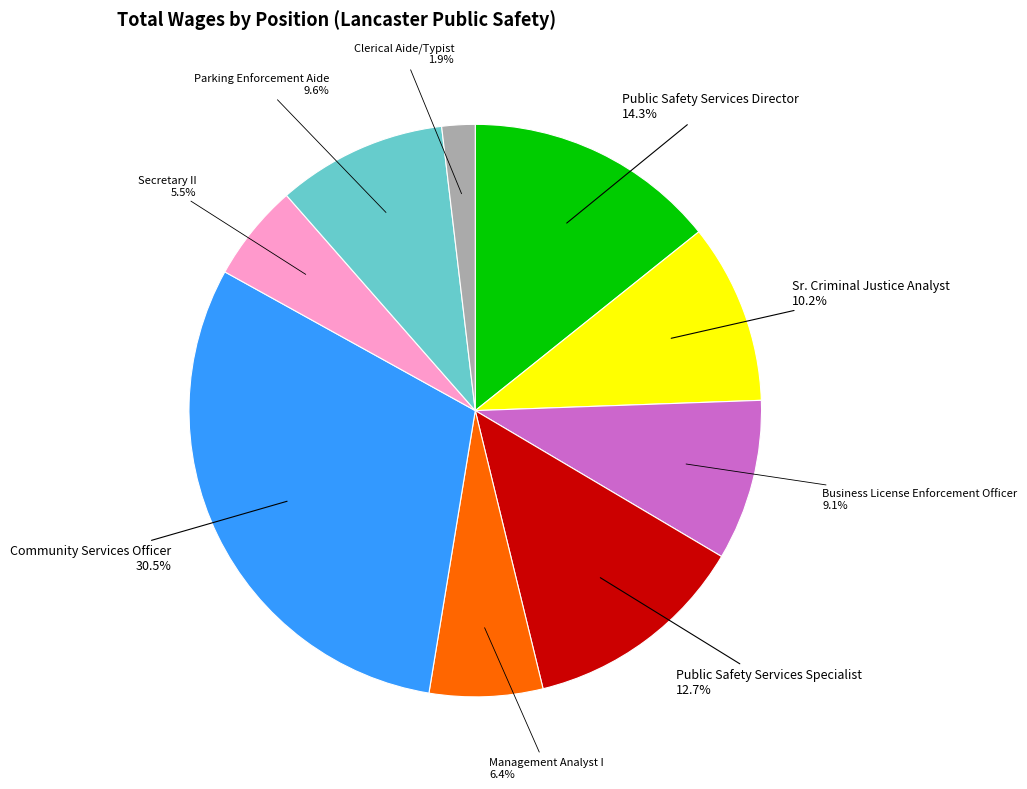

Is there any slice that represents more than half of the pie?

No